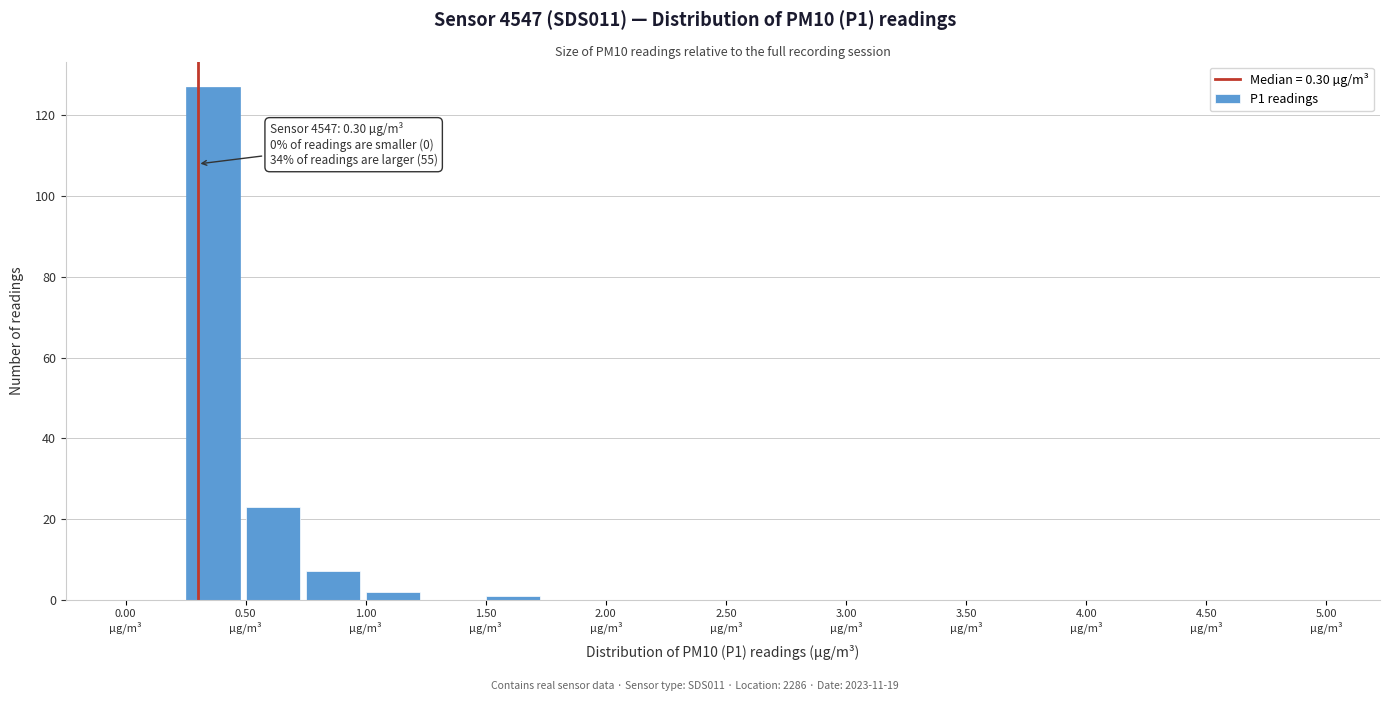

Over which range of the x-axis is the bar tallest?

0.25 to 0.50